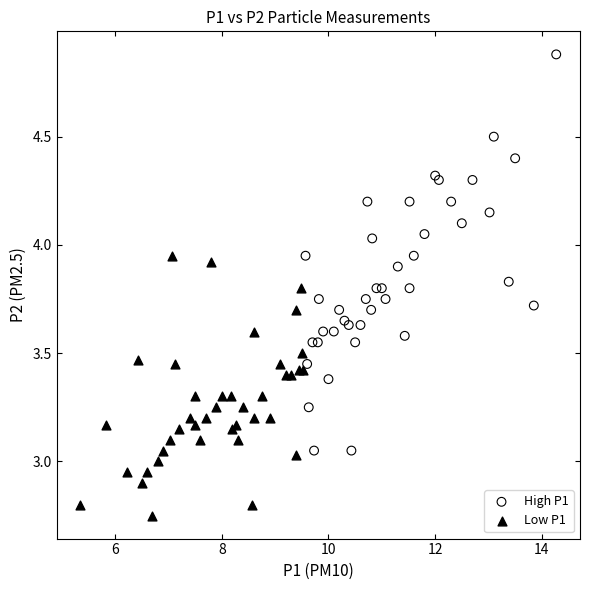

Which series reaches the maximum Y coordinate?

High P1